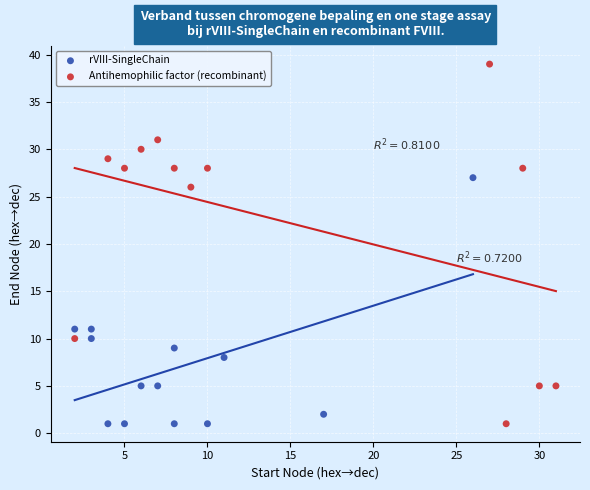

What are all the series names shown in the legend?

rVIII-SingleChain, Antihemophilic factor (recombinant)